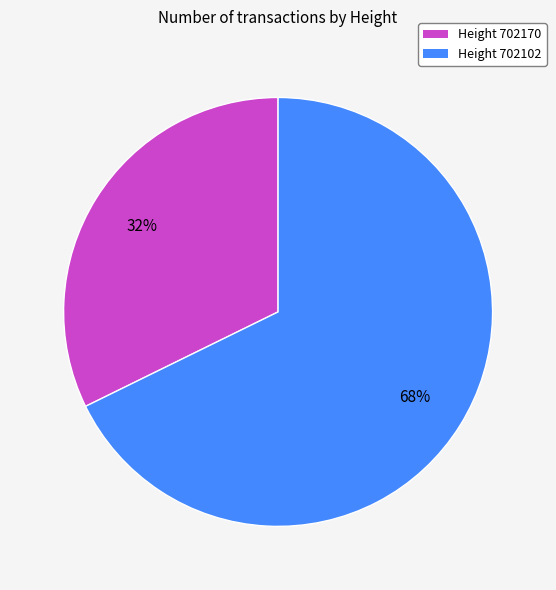

To the nearest percent, what is the average slice percentage?

50%